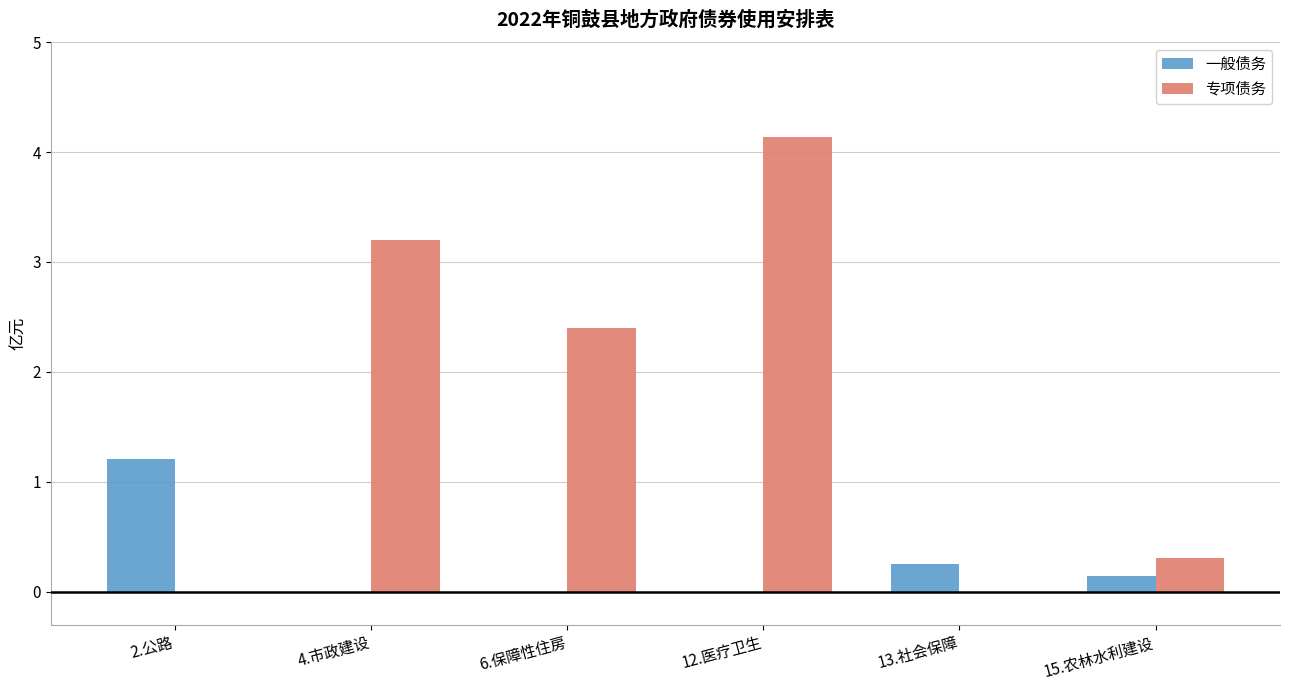

What is the maximum value shown in the chart?

4.1